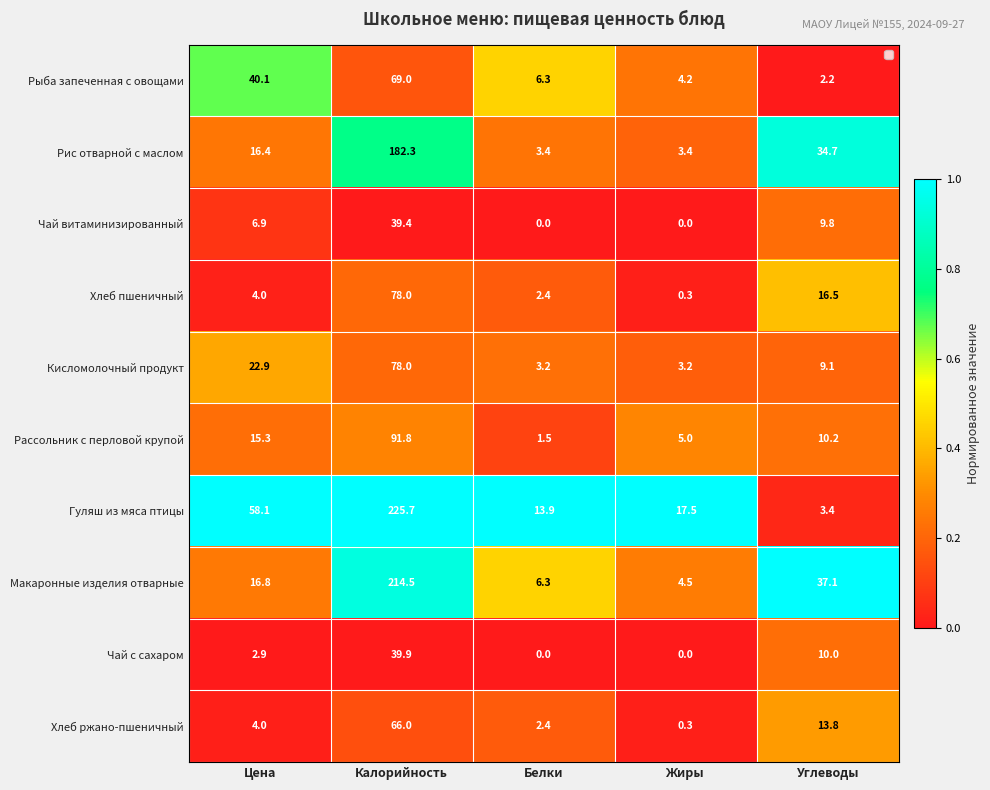

Which series has the largest total across all categories?

Гуляш из мяса птицы